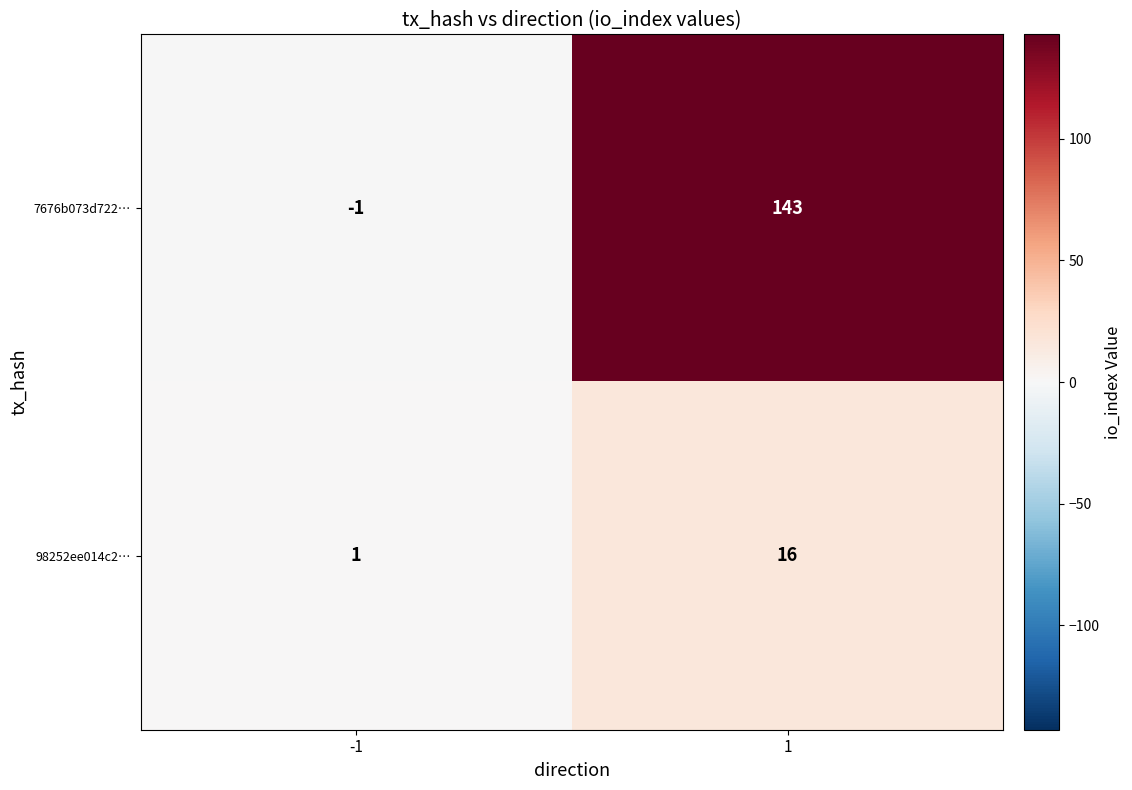

List the series in order of their peak value, highest first.

7676b073d722…, 98252ee014c2…